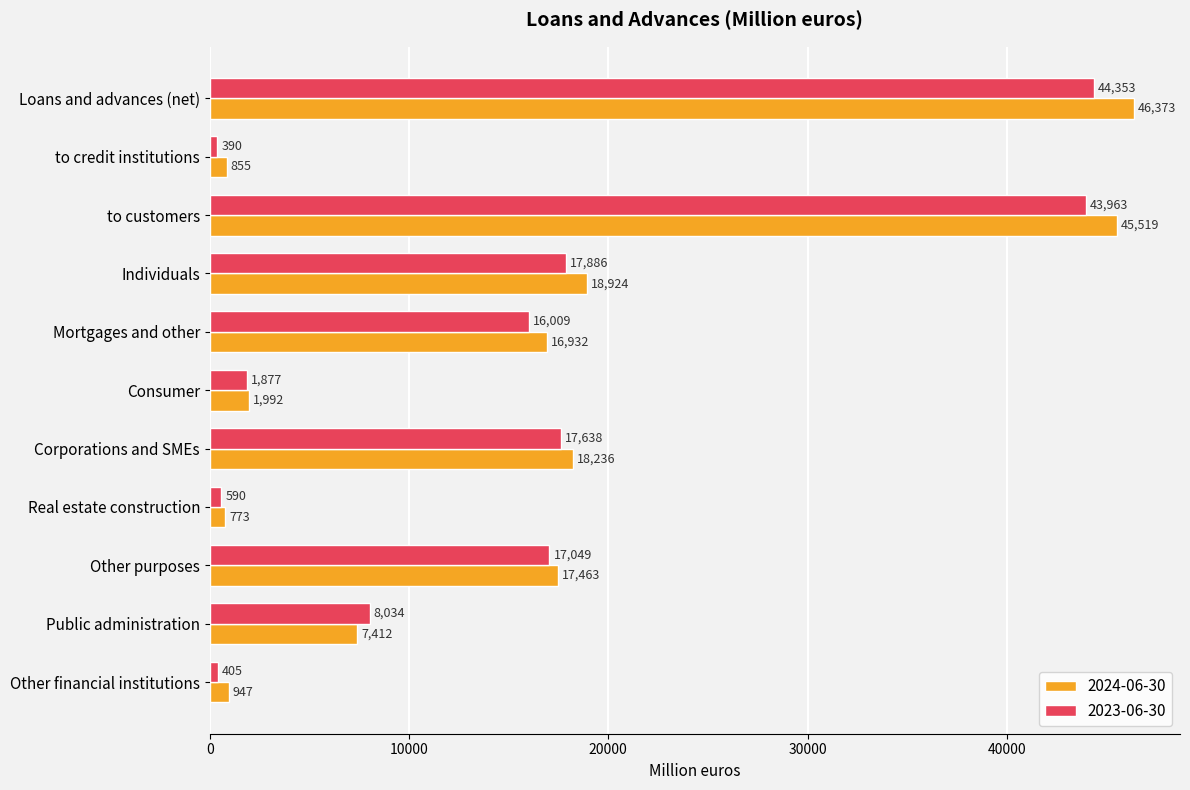

Which series has the largest total across all categories?

2024-06-30